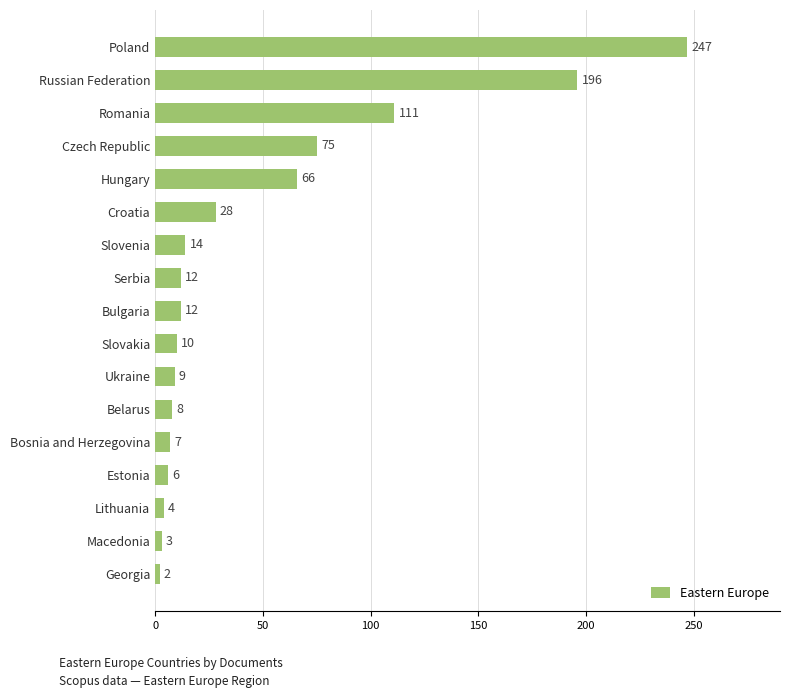

What is the change in value from Czech Republic to Hungary?

-9